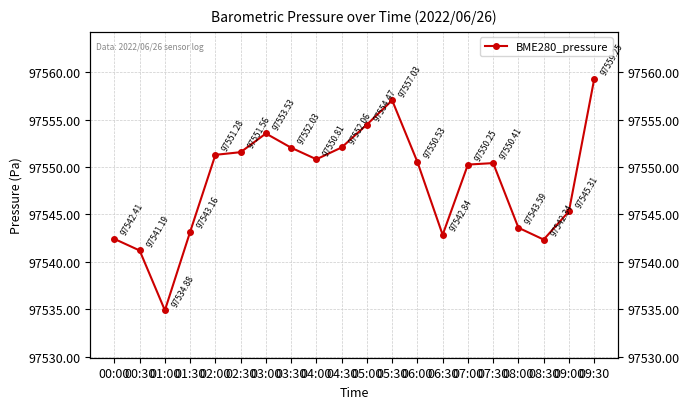

What is the difference between the maximum and second lowest values?

18.1